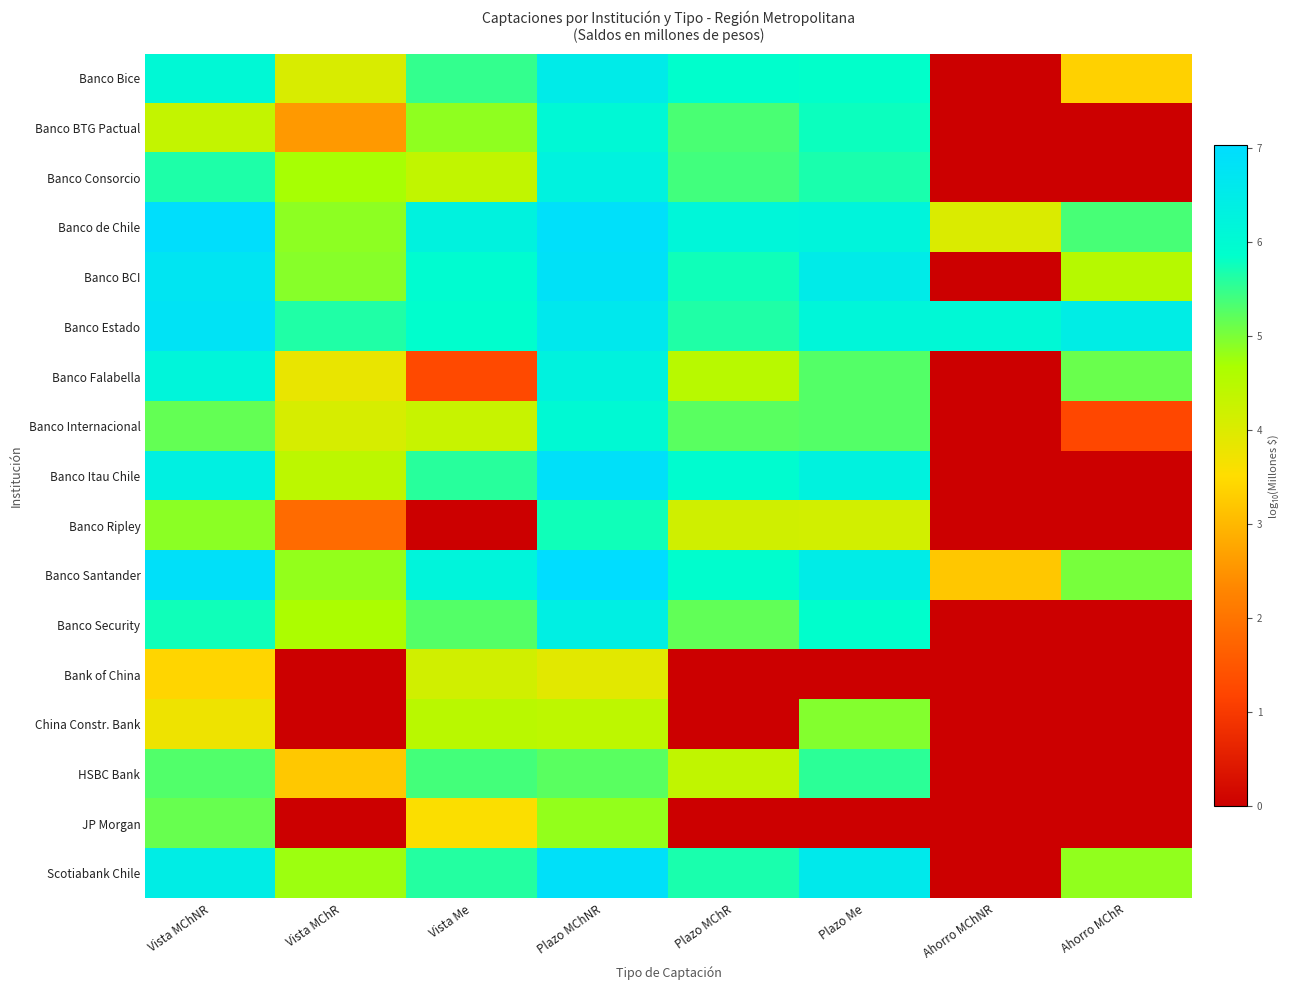

At how many categories does at least one series exceed 5?

8